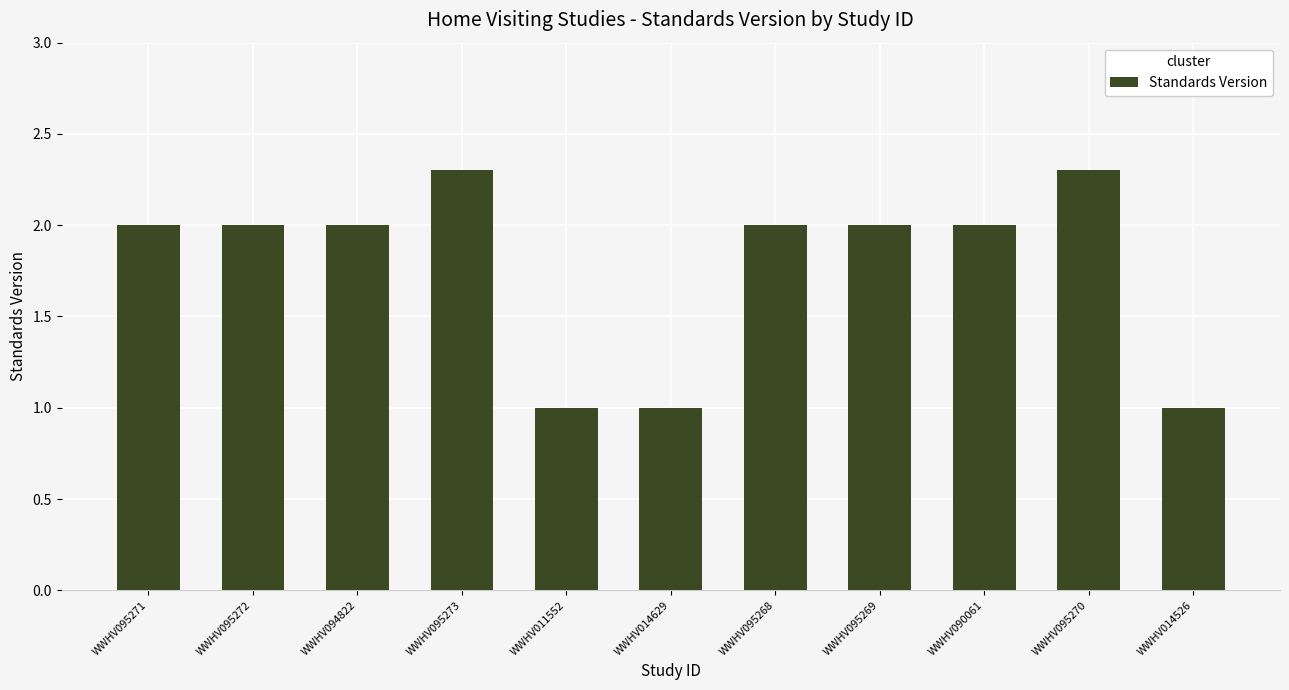

Reading left to right, what are all the values shown in this chart?

2.0	2.0	2.0	2.3	1.0	1.0	2.0	2.0	2.0	2.3	1.0